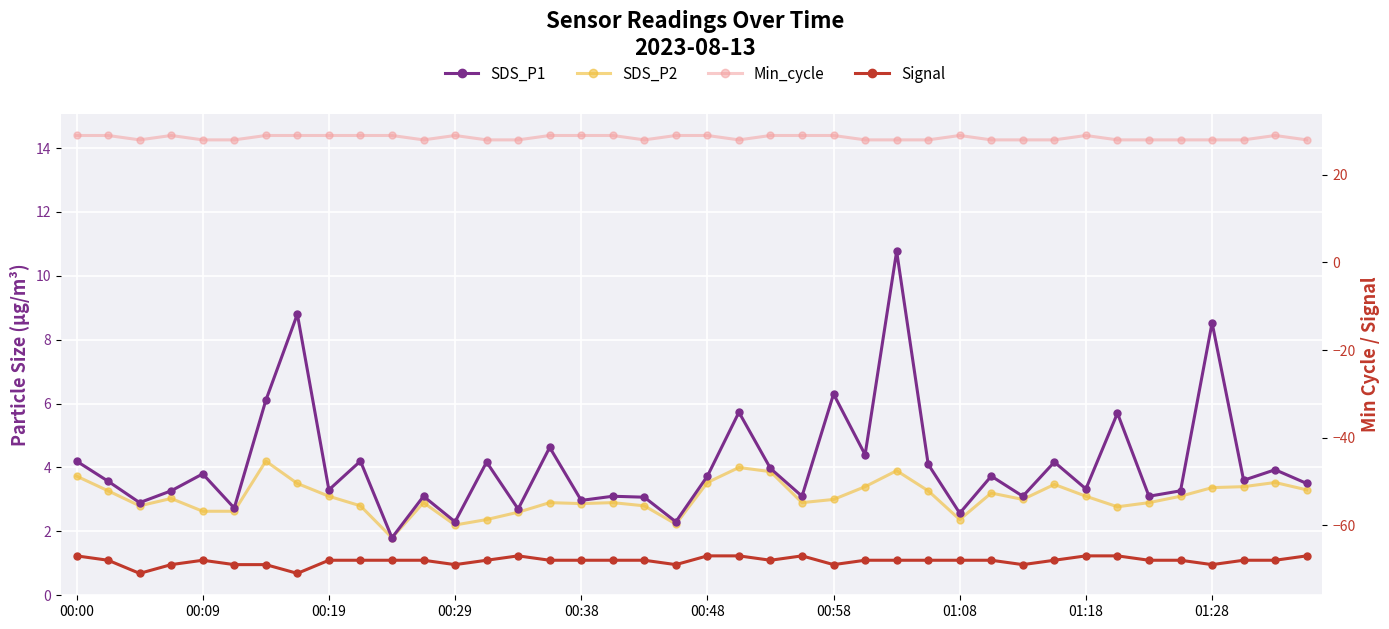

Between 19 and 36, which is larger?

36